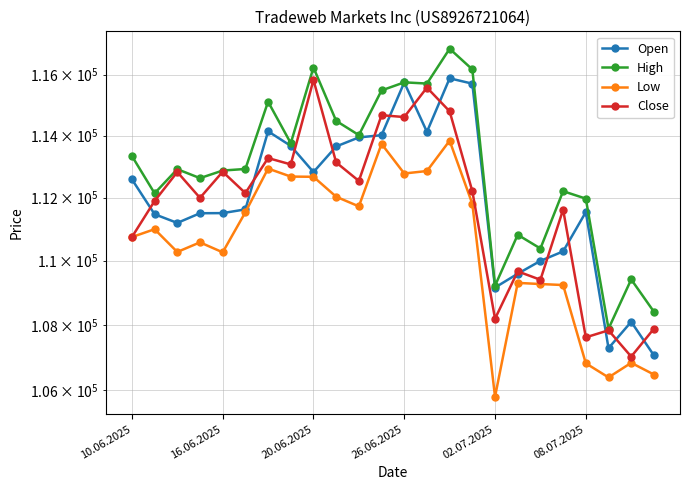

At which category is the sum across all series the highest?

14